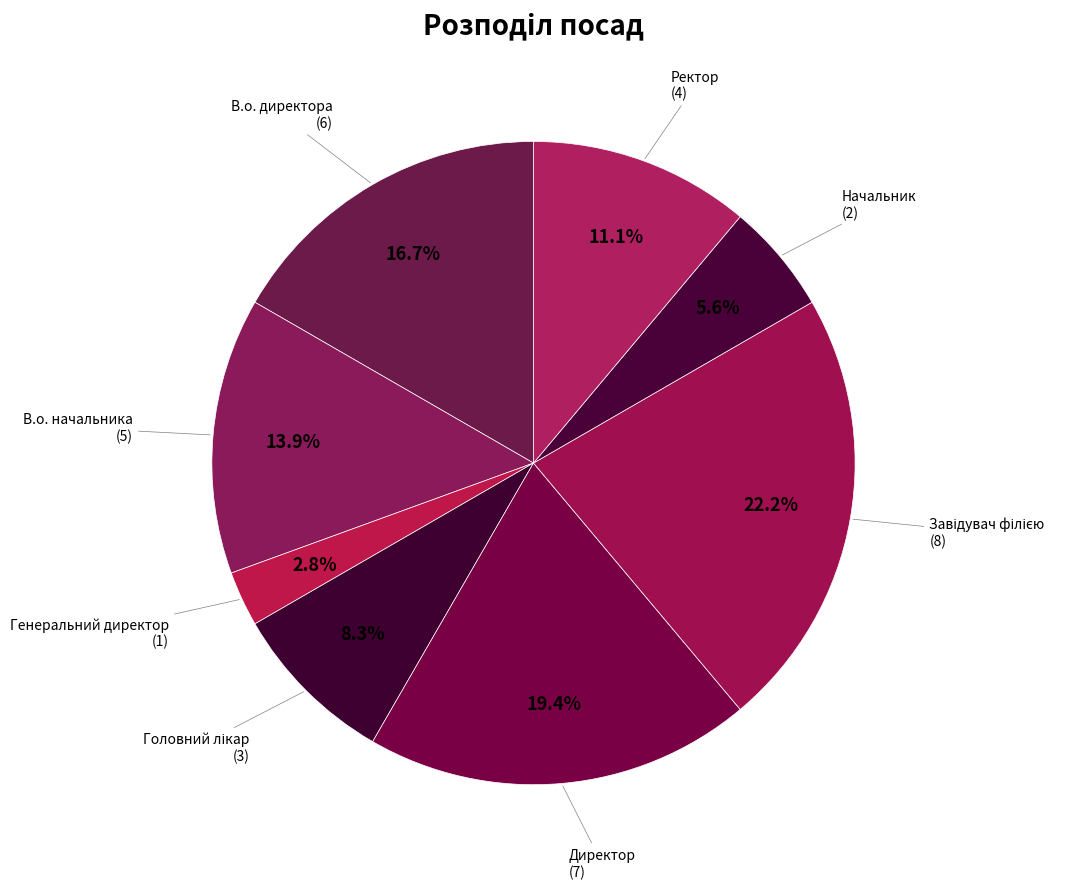

True or false: В.о. начальника accounts for 14% of the total.

True